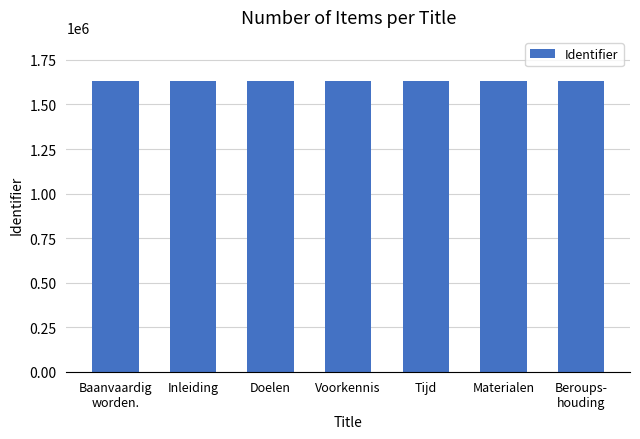

The value at Inleiding is 2758970. True or false?

False